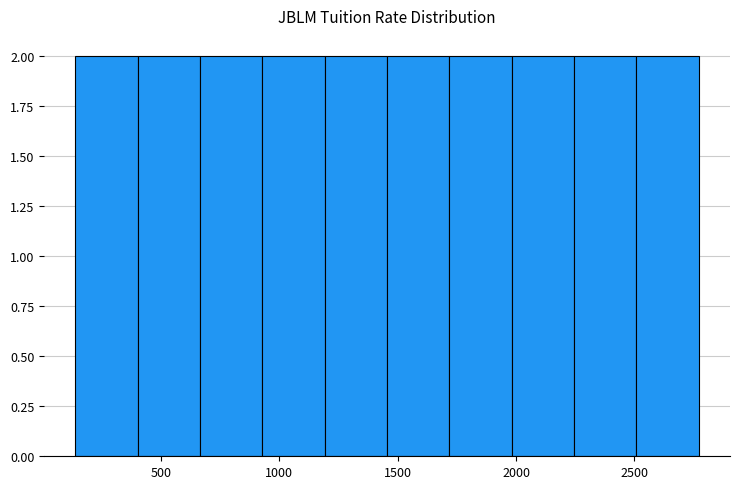

Reading left to right, list every bar in this chart as the range it spans on the x-axis followed by its height. Neither the bar edges nor the heights are printed on the chart, so give them approximately, as read against the axes.

150 to 400: 2
400 to 650: 2
650 to 950: 2
950 to 1200: 2
1200 to 1450: 2
1450 to 1700: 2
1700 to 2000: 2
2000 to 2250: 2
2250 to 2500: 2
2500 to 2750: 2